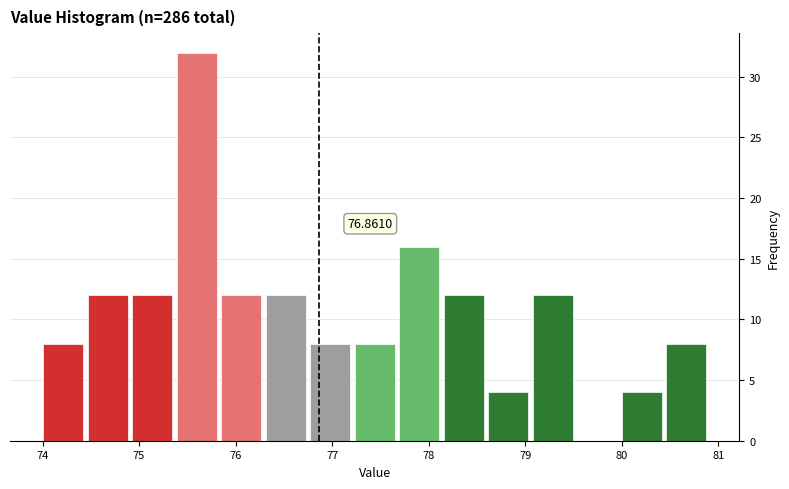

Over which range of the x-axis is the bar tallest?

75.4 to 75.8